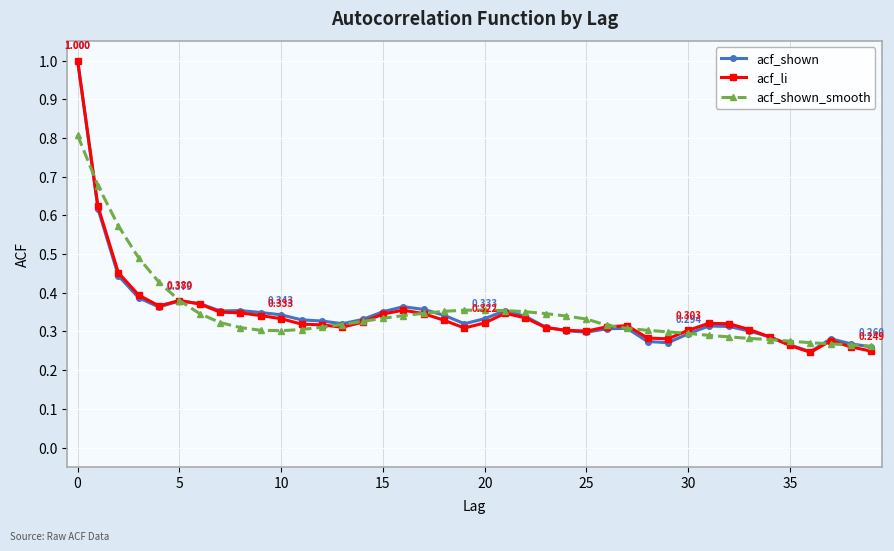

What are all the series names shown in the legend?

acf_shown, acf_li, acf_shown_smooth